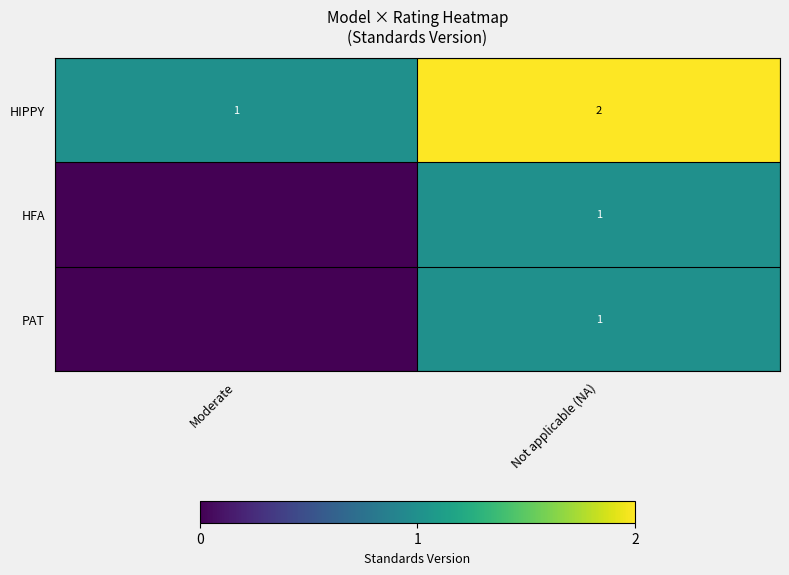

What is the difference between the row_2 values at Moderate and Not applicable (NA)?

1